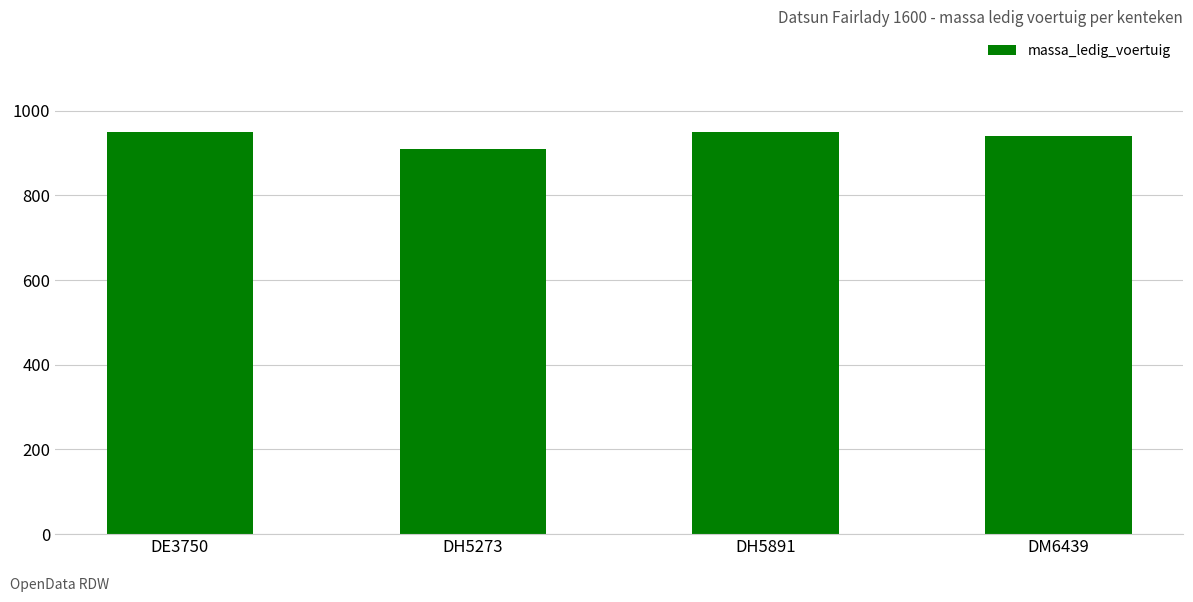

What is the minimum value shown in the chart?

910